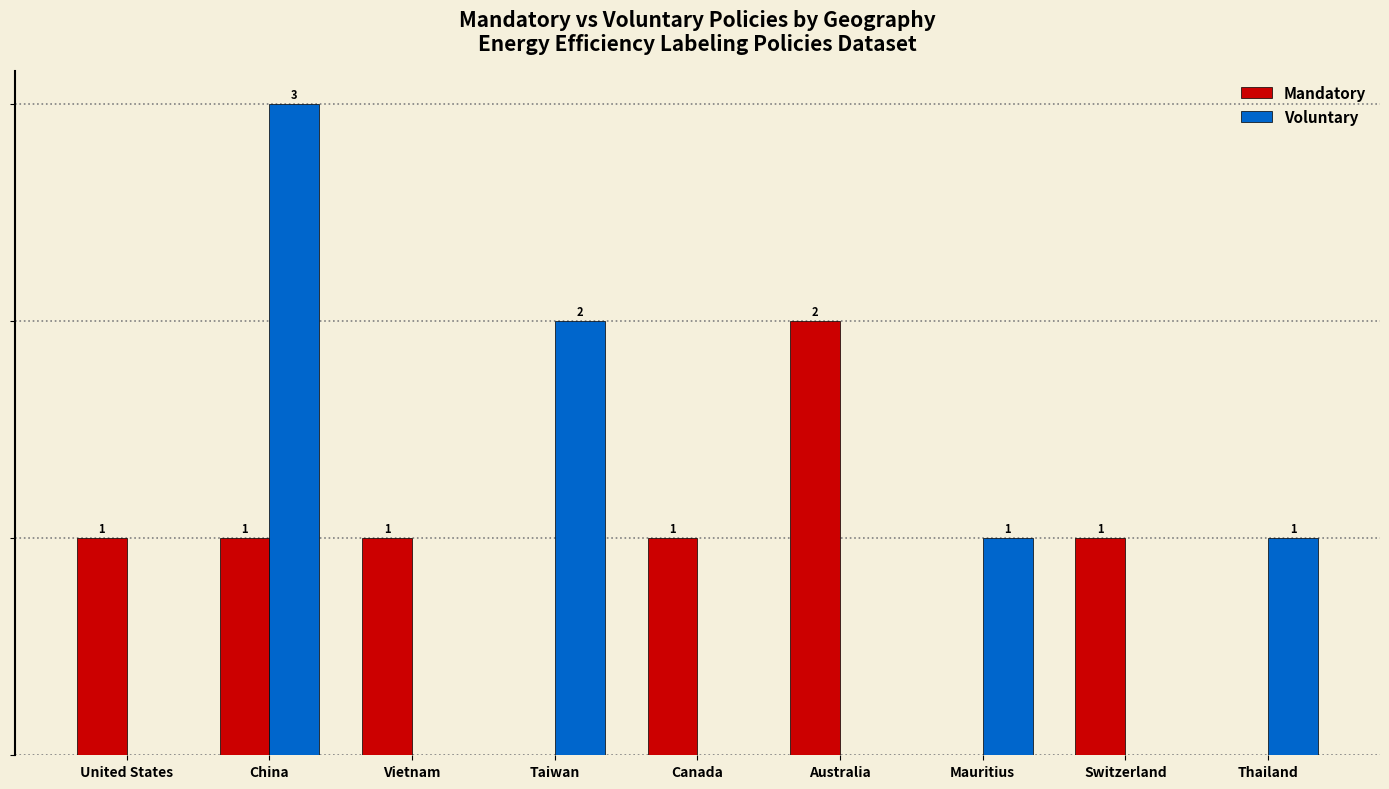

At which label does Voluntary reach its peak?

China